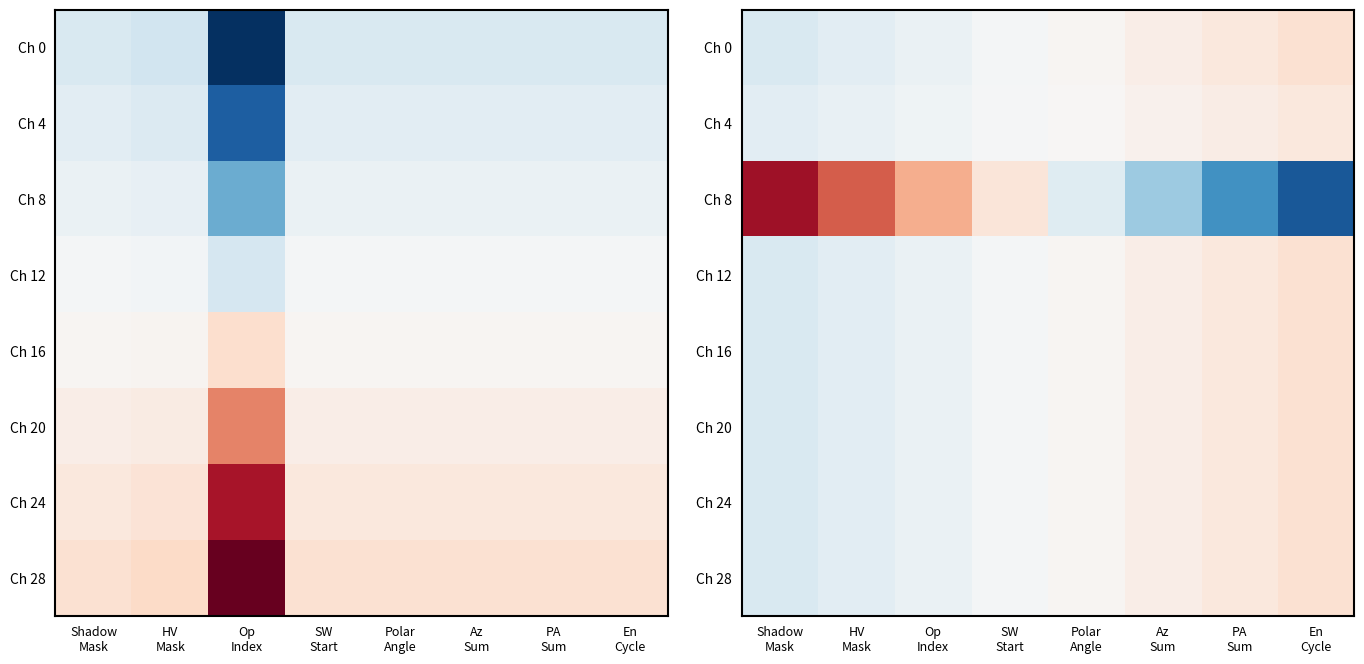

Where is Ch 24 nearest to the value 0?

SW Start